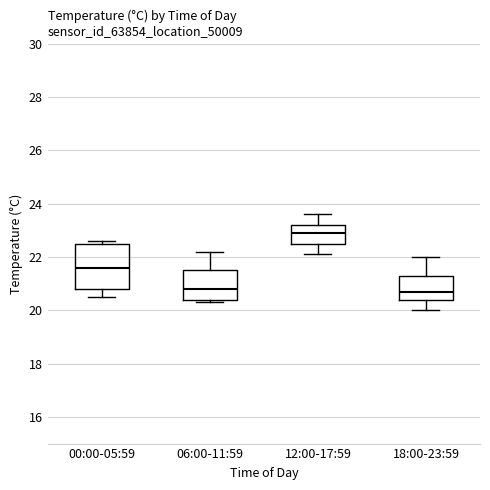

Where is the lower edge of the box for 06:00-11:59 on the y-axis? The values are not printed on the chart, so give them approximately, as read against the axis.

20.4